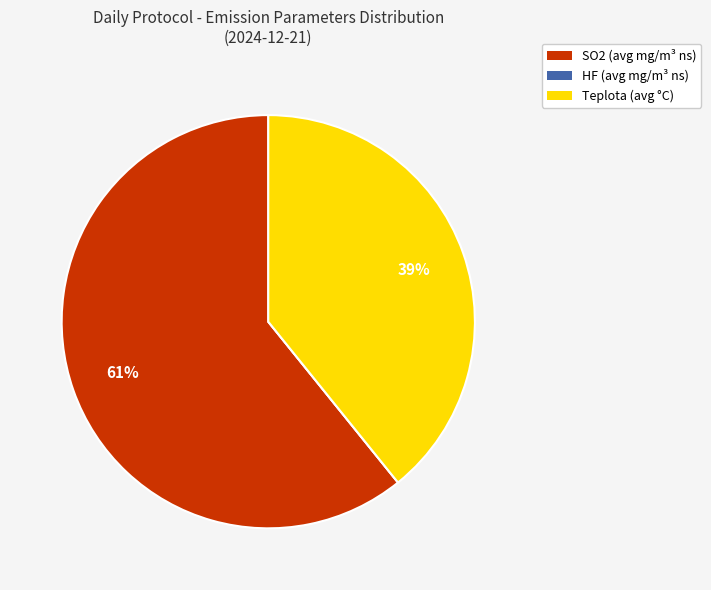

Which slice is the largest?

SO2